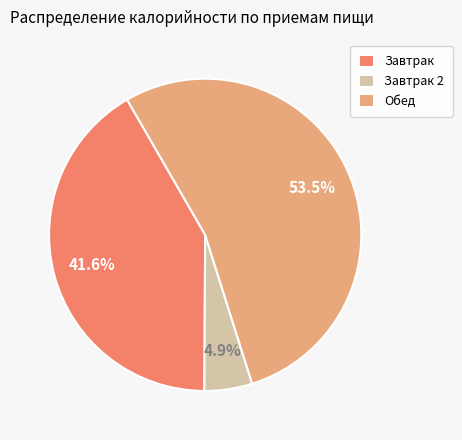

Which slice represents more than half of the pie?

Обед